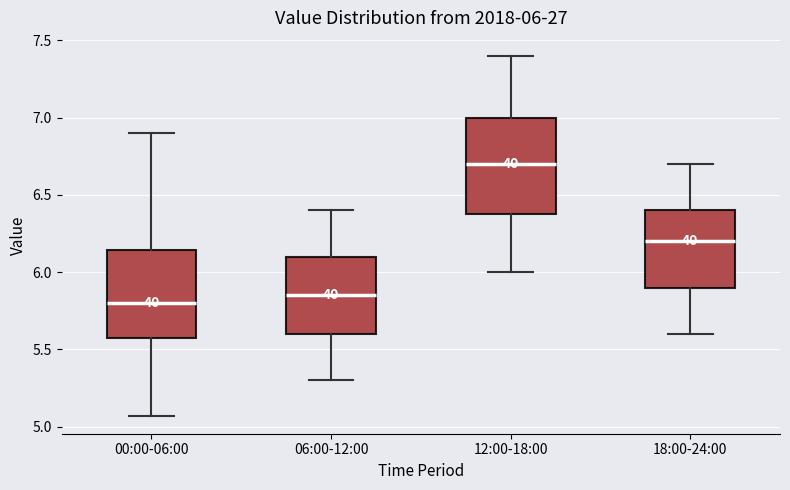

Comparing the boxes themselves (not the whiskers), which one is the tallest?

12:00-18:00